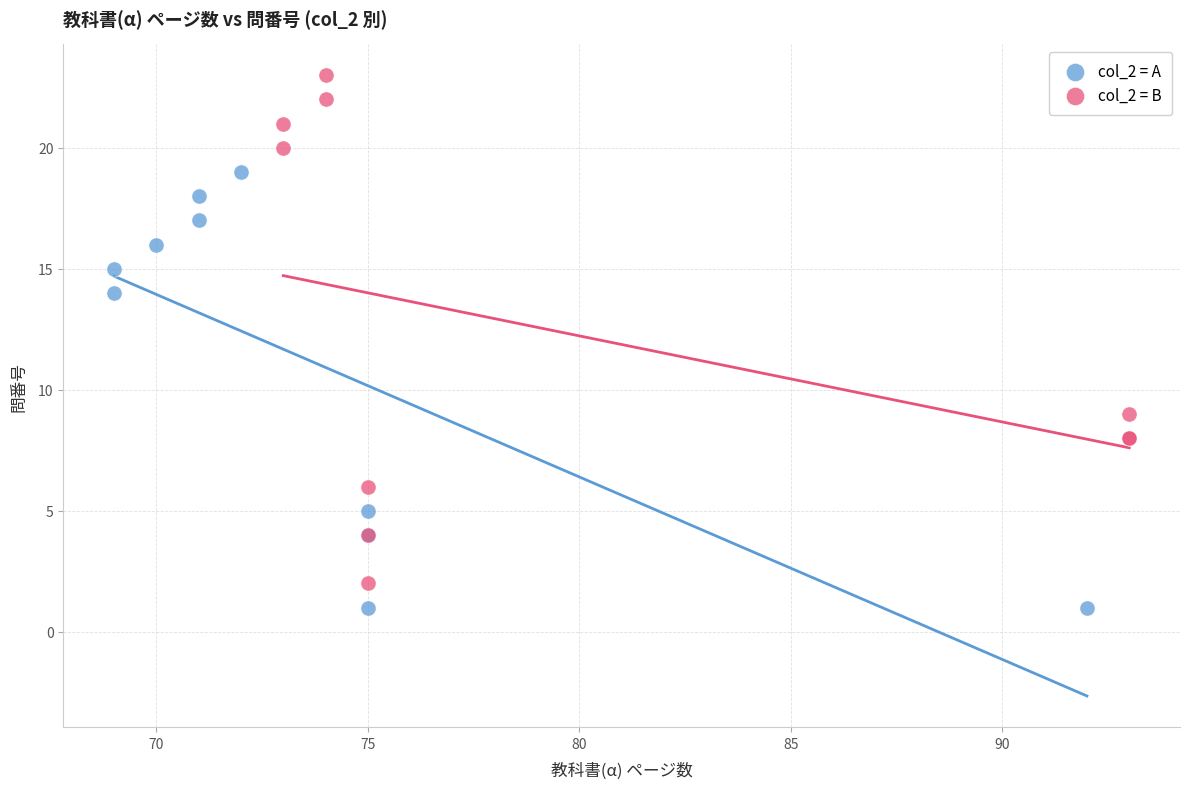

Which series contains the highest Y value?

col_2 = B